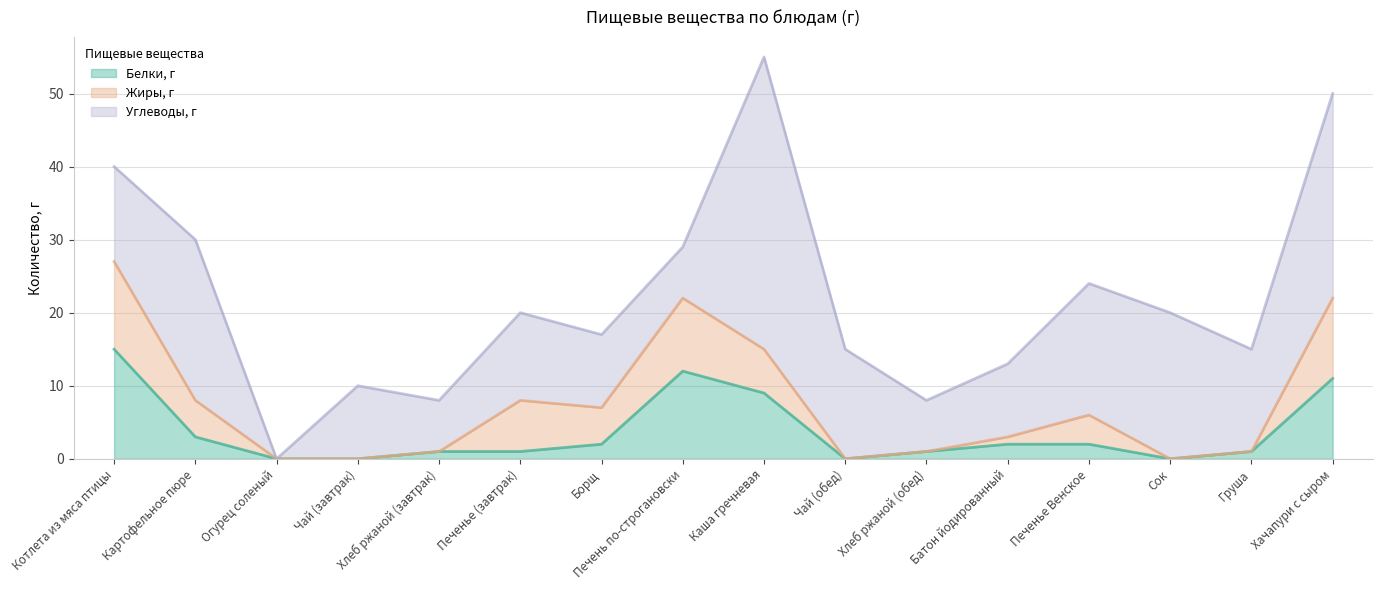

What are all the series names shown in the legend?

Белки, г, Жиры, г, Углеводы, г